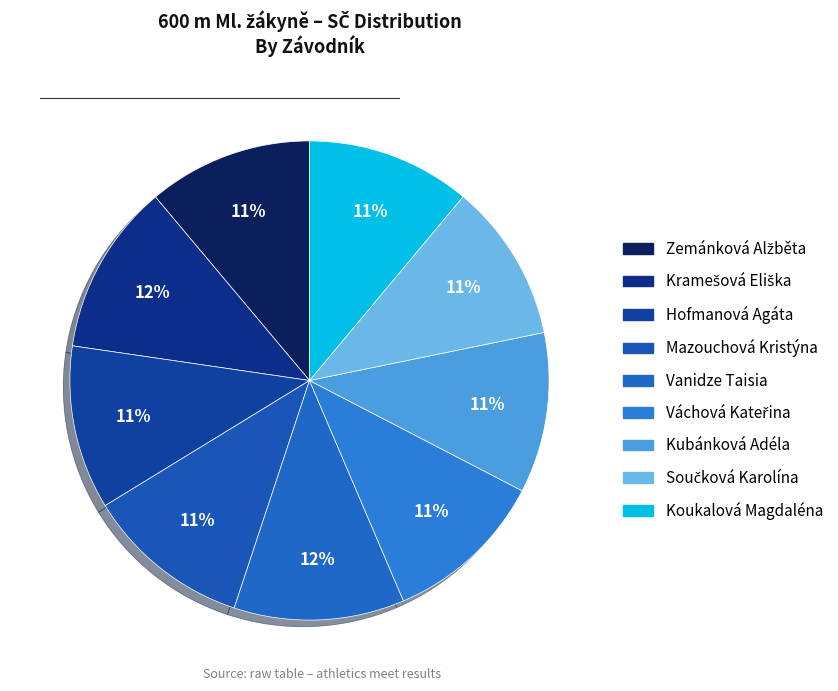

To the nearest percent, what percentage of the pie is Hofmanová Agáta?

11%